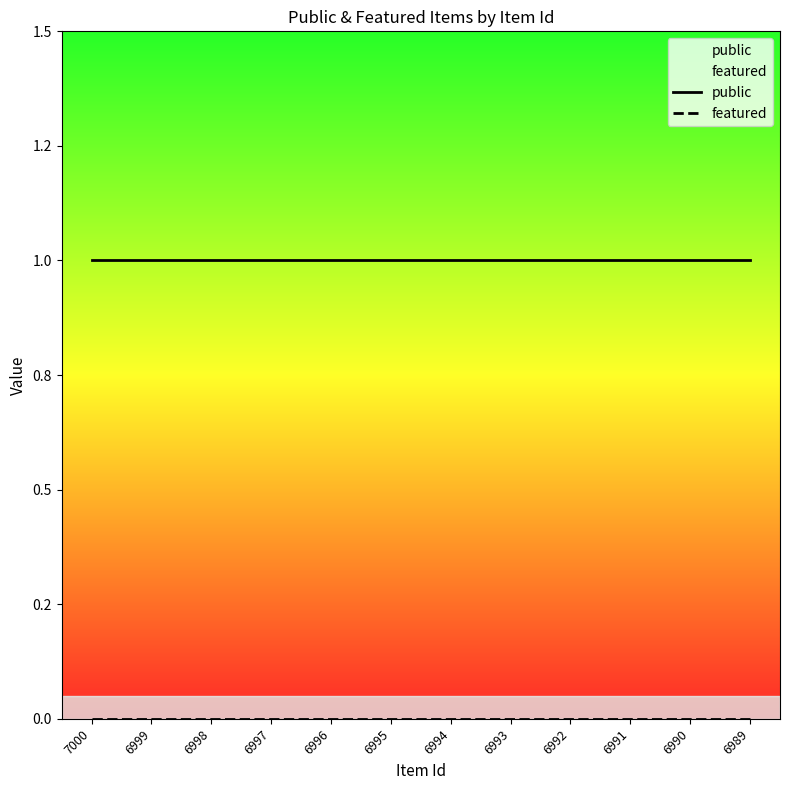

What is the difference between the highest and lowest values at 7000?

1